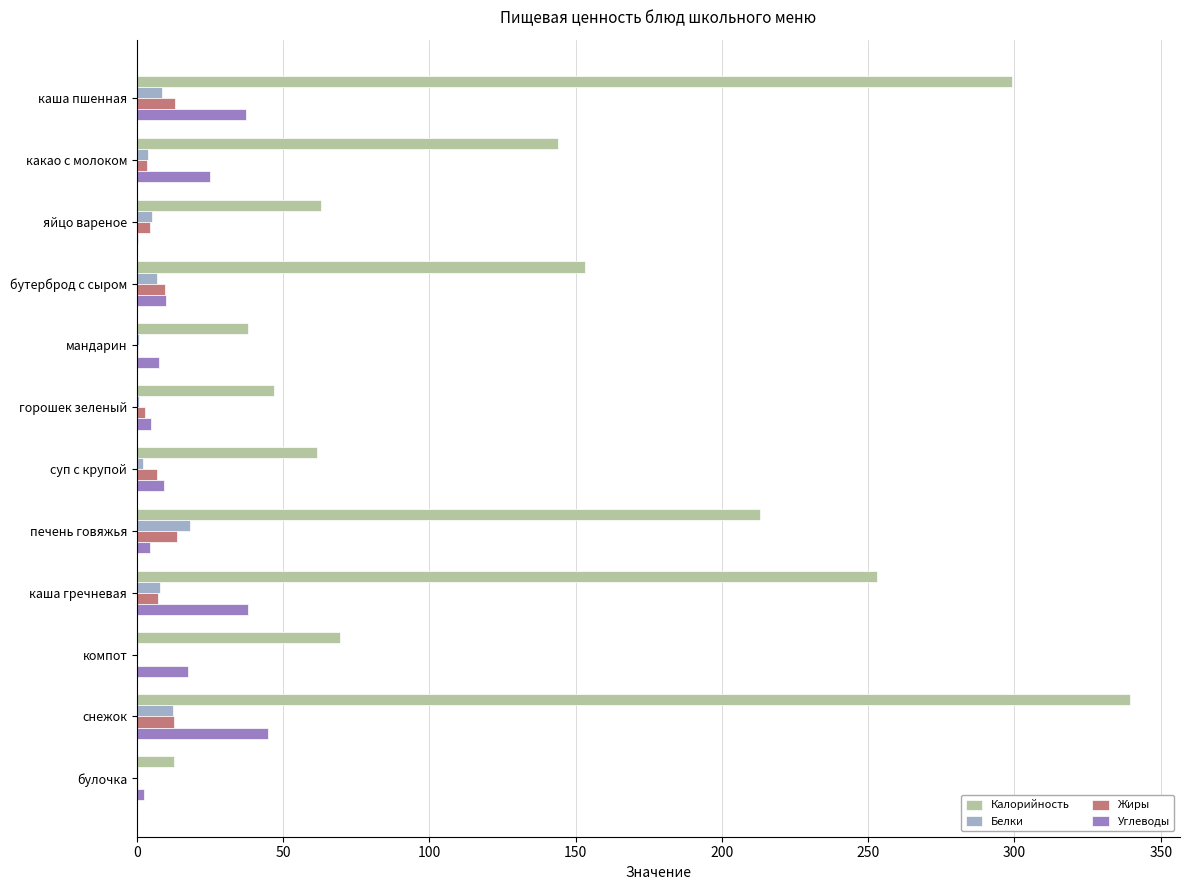

At which category is the sum across all series the highest?

снежок